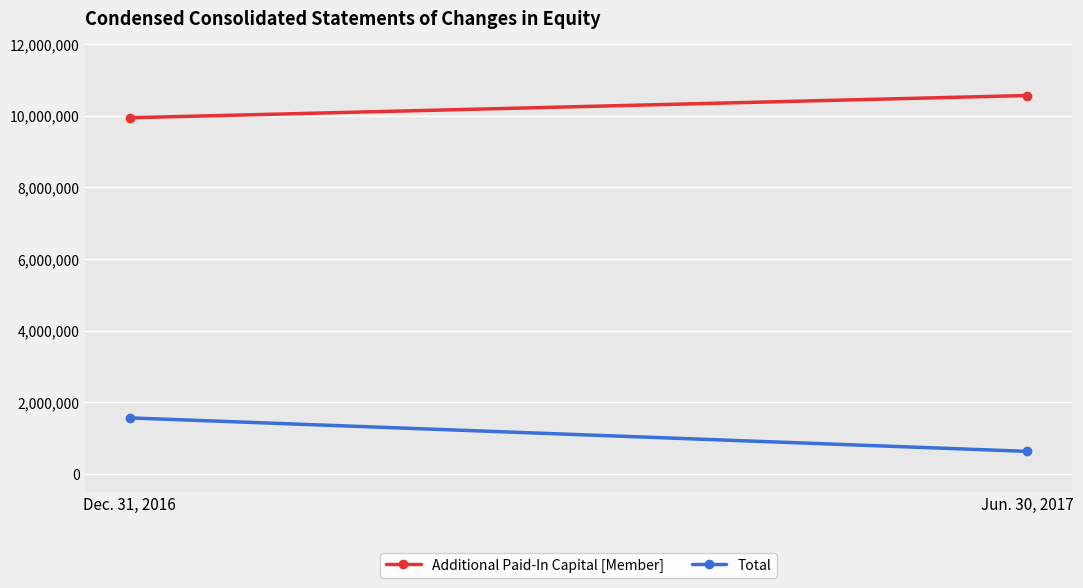

Which category has the lowest value in the Total series?

Jun. 30, 2017